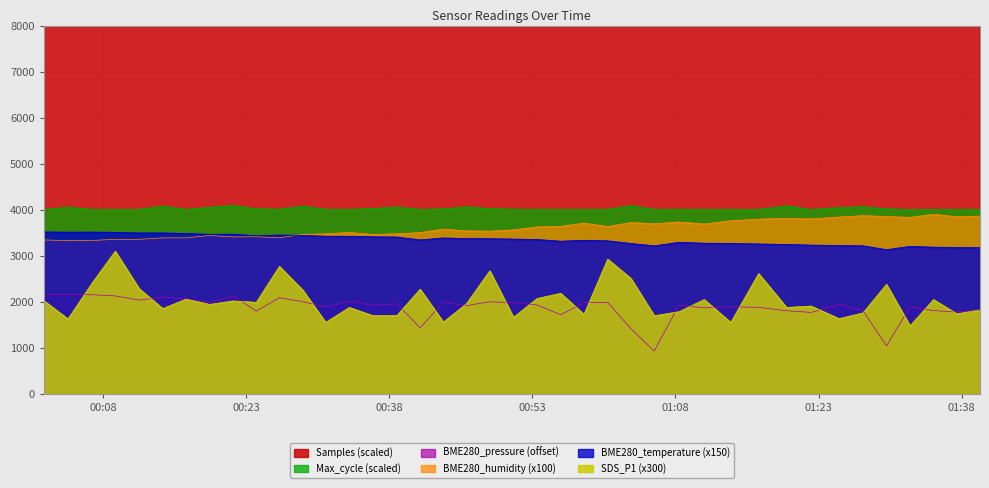

What is the maximum value shown in the chart?

17926.3